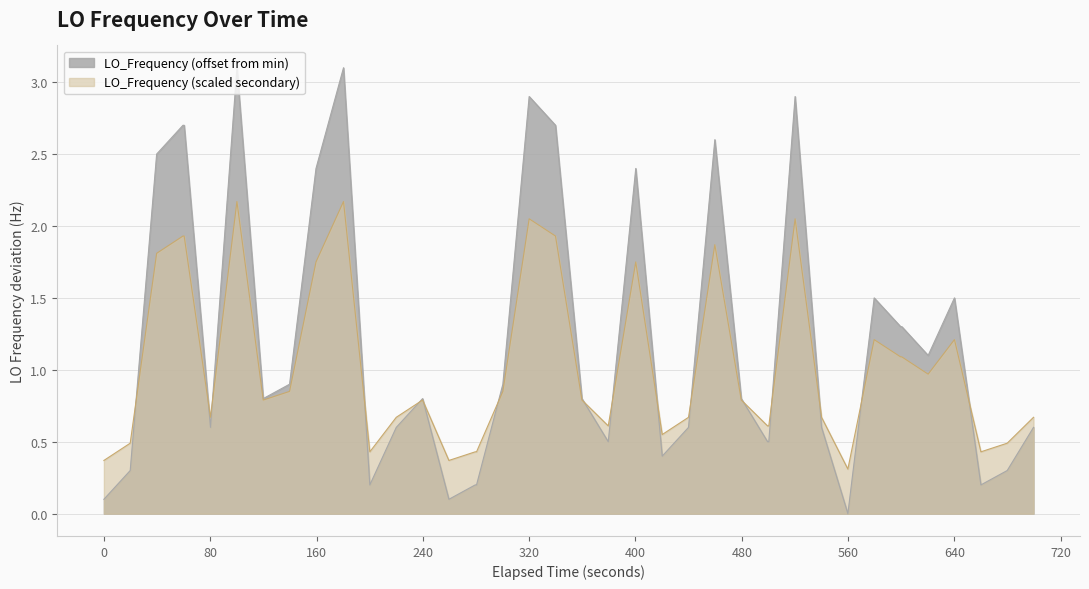

What is the average value?

1.2